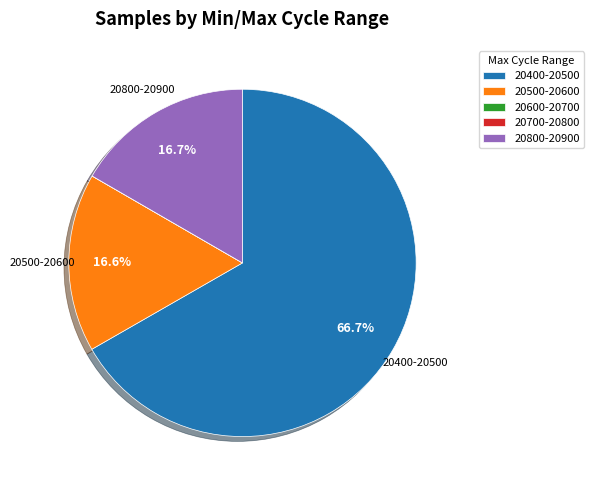

Does any single category account for the majority?

Yes